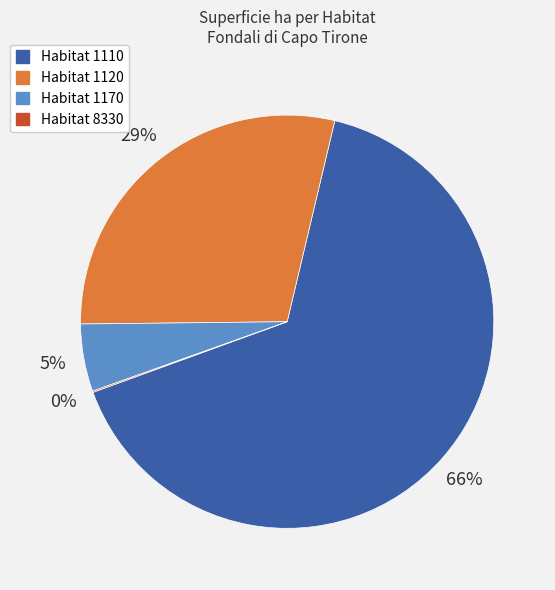

Which category accounts for the majority?

Habitat 1110